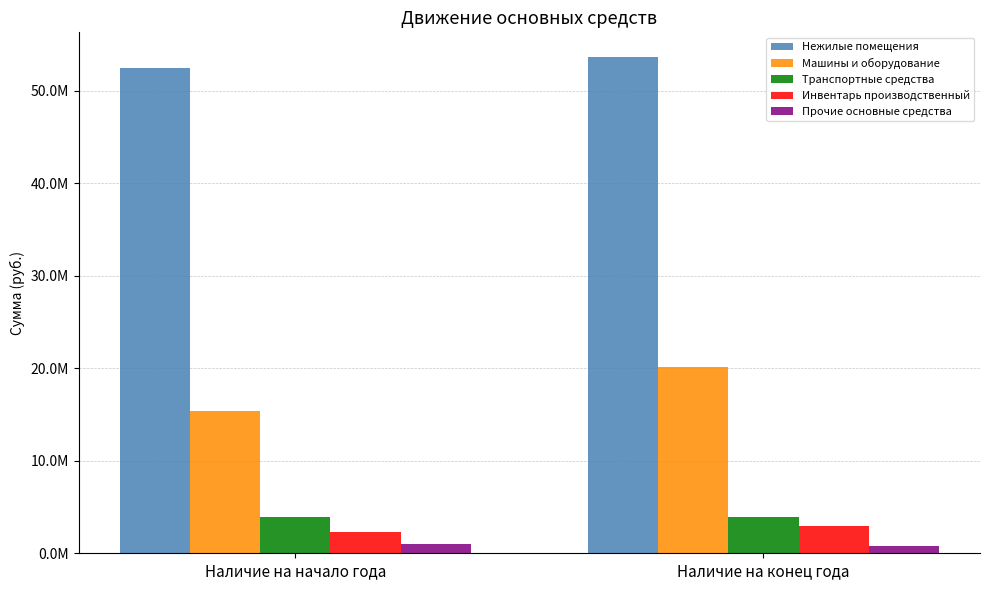

What is the difference between the maximum and minimum values in the Машины и оборудование series?

4780770.3